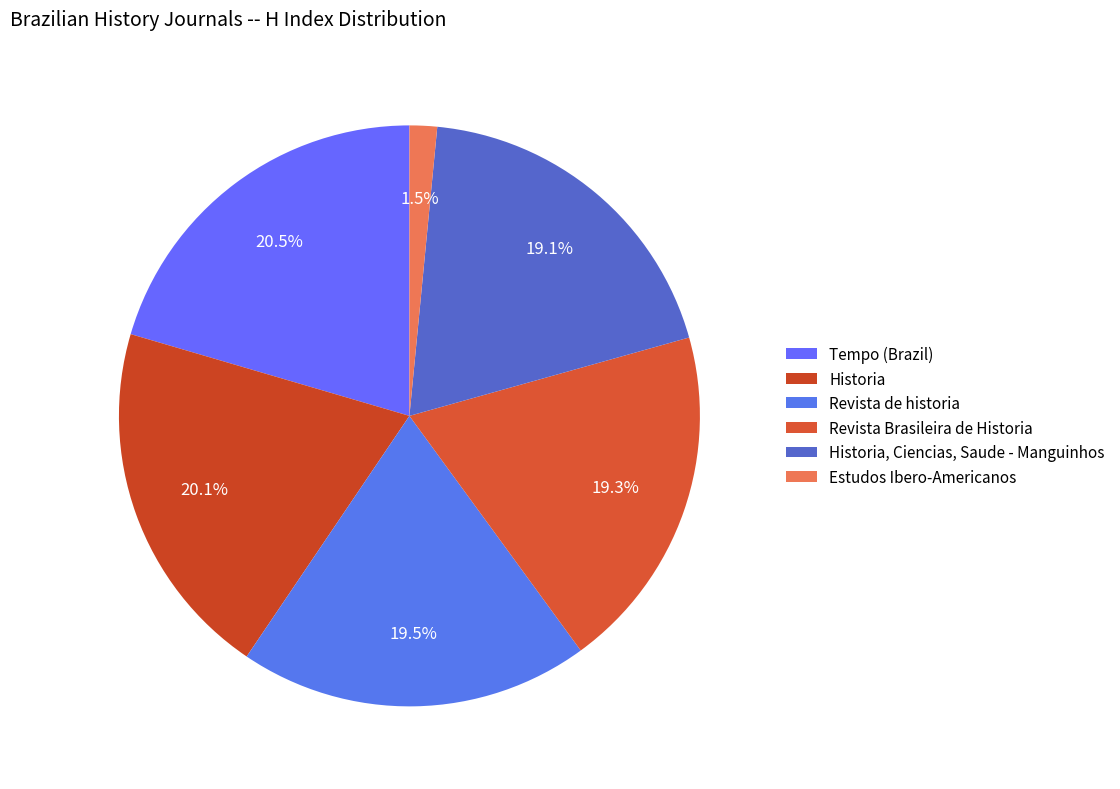

To the nearest percent, what is the combined percentage of Tempo (Brazil) and Revista de historia?

40%